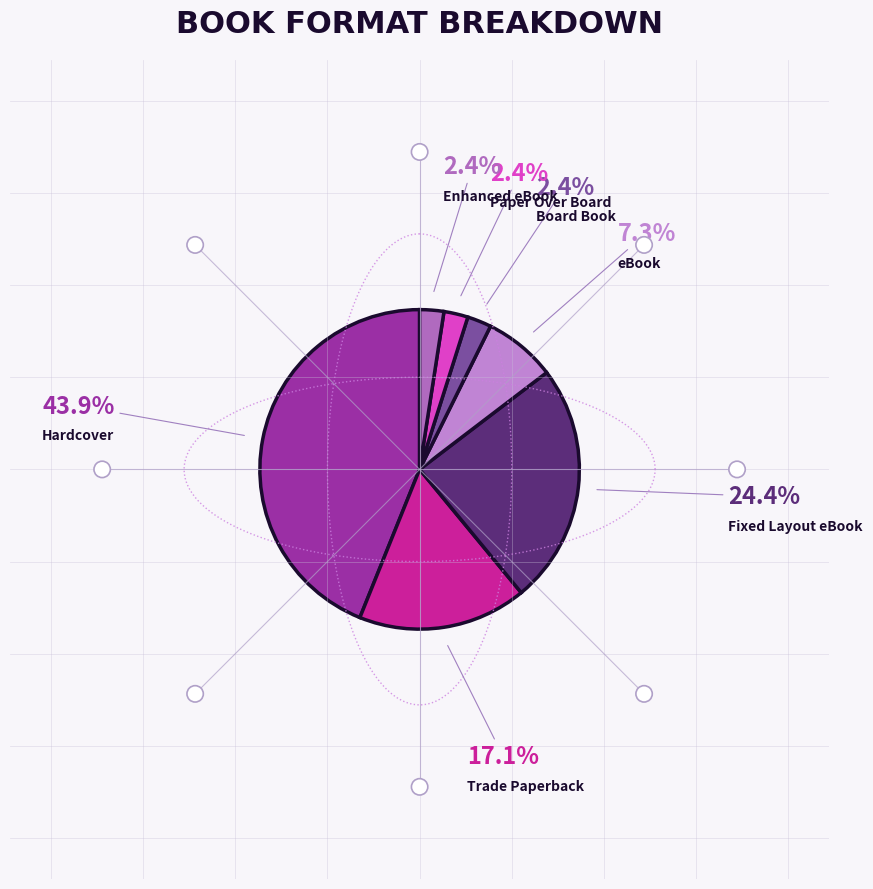

Combined, what portion of the pie is Enhanced eBook and Paper Over Board?

4.9%